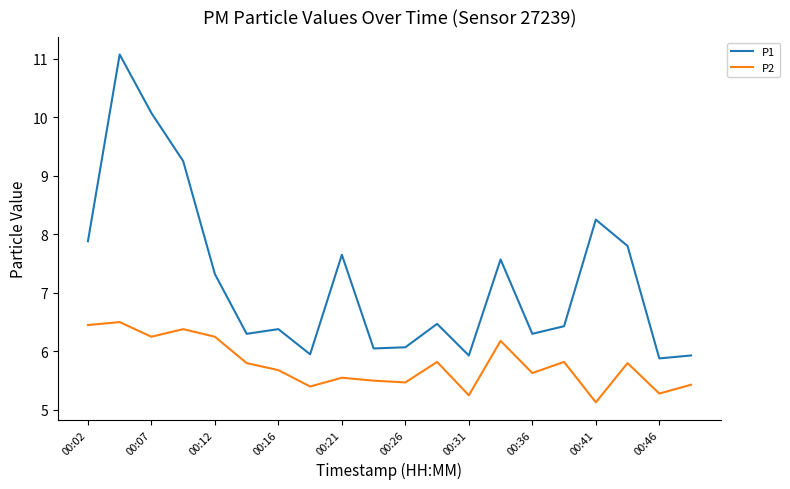

What is the lowest value of the P1 series?

5.9